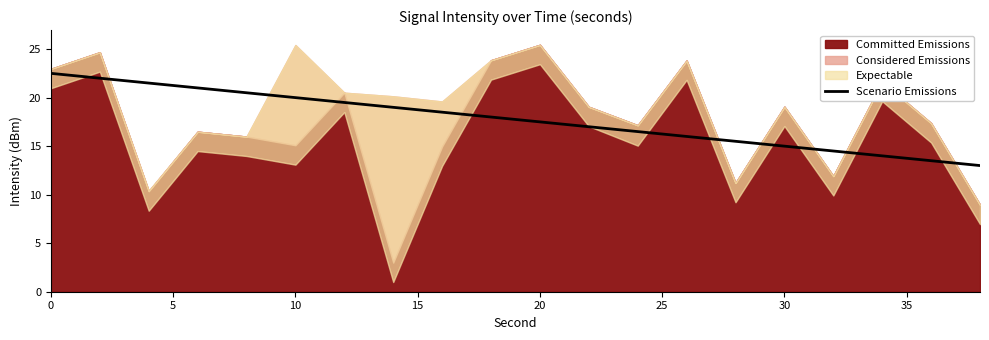

Does the chart display data point markers on the line(s)?

No